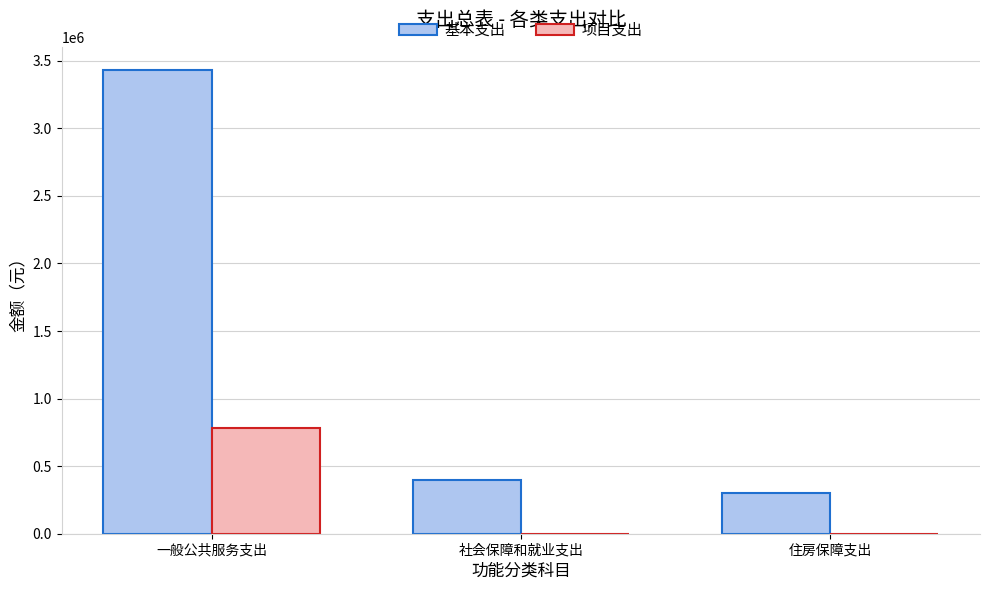

Which series changed the most between 一般公共服务支出 and 社会保障和就业支出?

基本支出